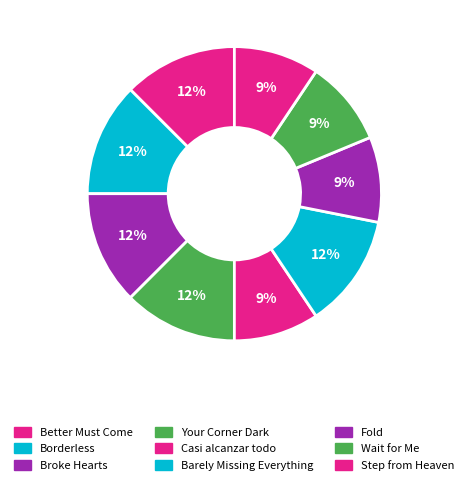

Combined, what portion of the pie is Step from Heaven and Fold?

18.8%